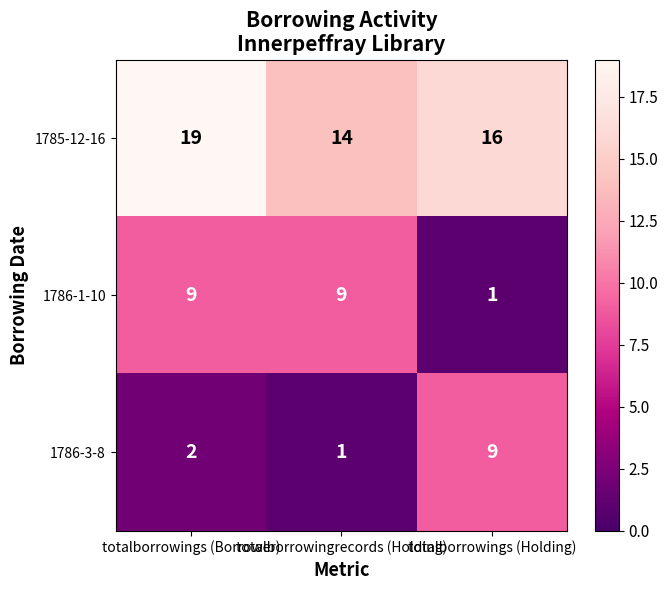

The value of 1786-1-10 at totalborrowingrecords (Holding) is 14. True or false?

False